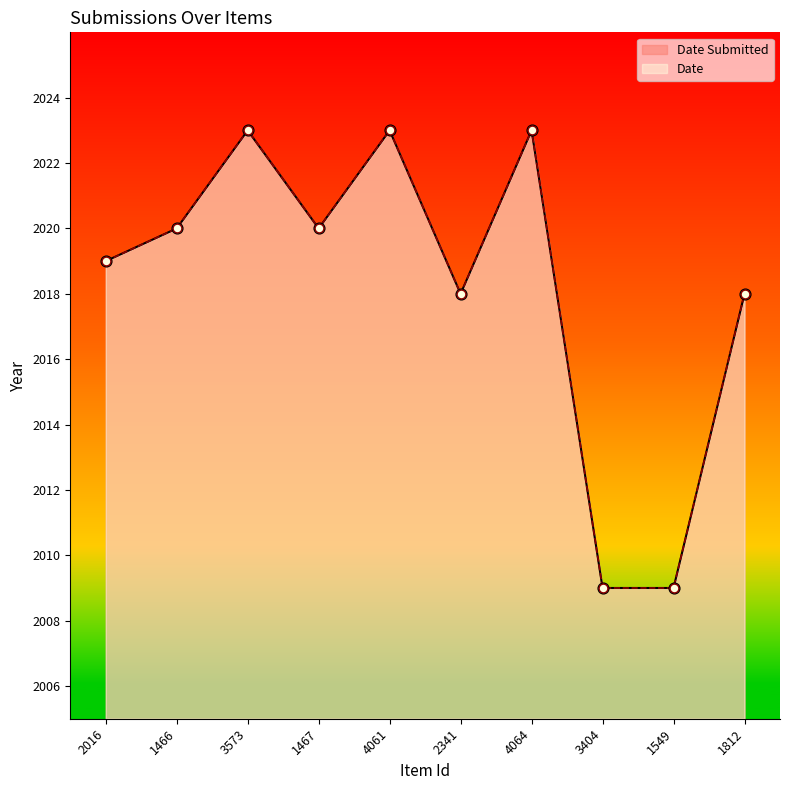

Which series has the largest total across all categories?

Date Submitted